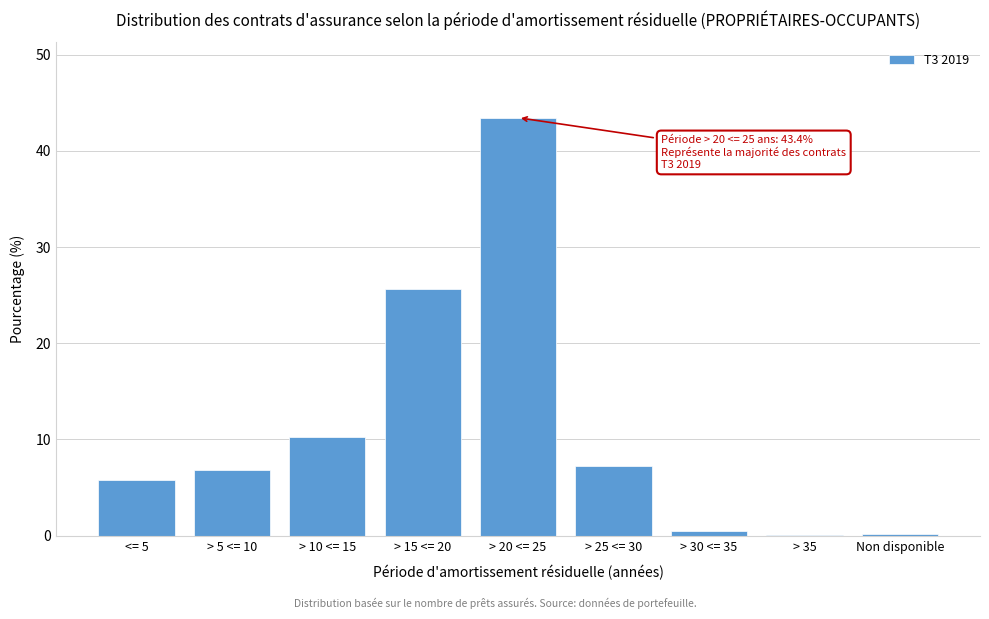

Where is the data nearest to the value 21?

> 15 <= 20